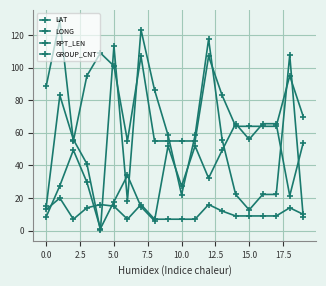

How many lines are shown in the chart?

4